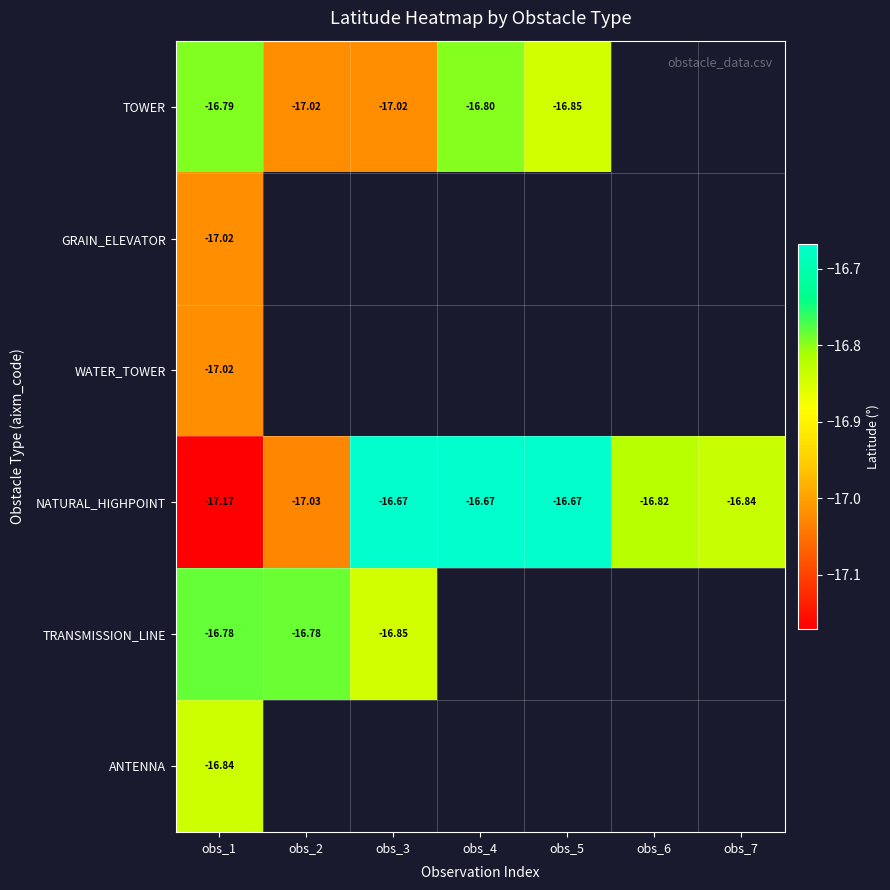

Is the value of TOWER at obs_3 greater than the value of NATURAL_HIGHPOINT at obs_6?

No